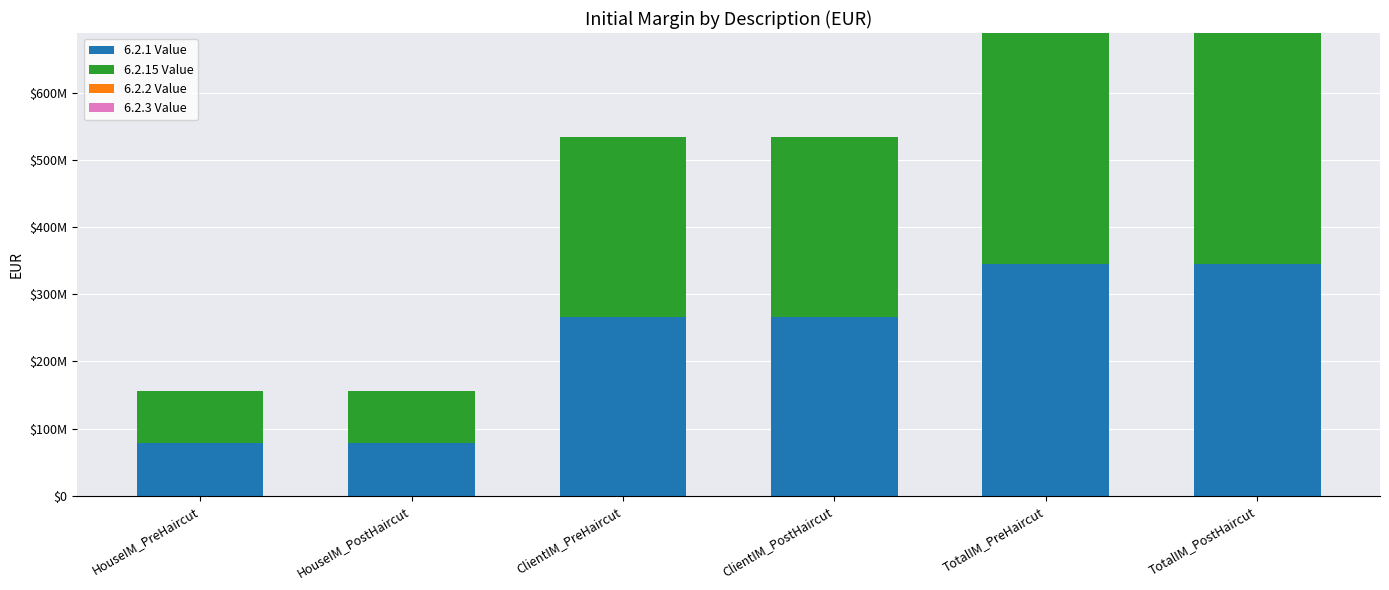

Does the chart contain stacked bars?

Yes